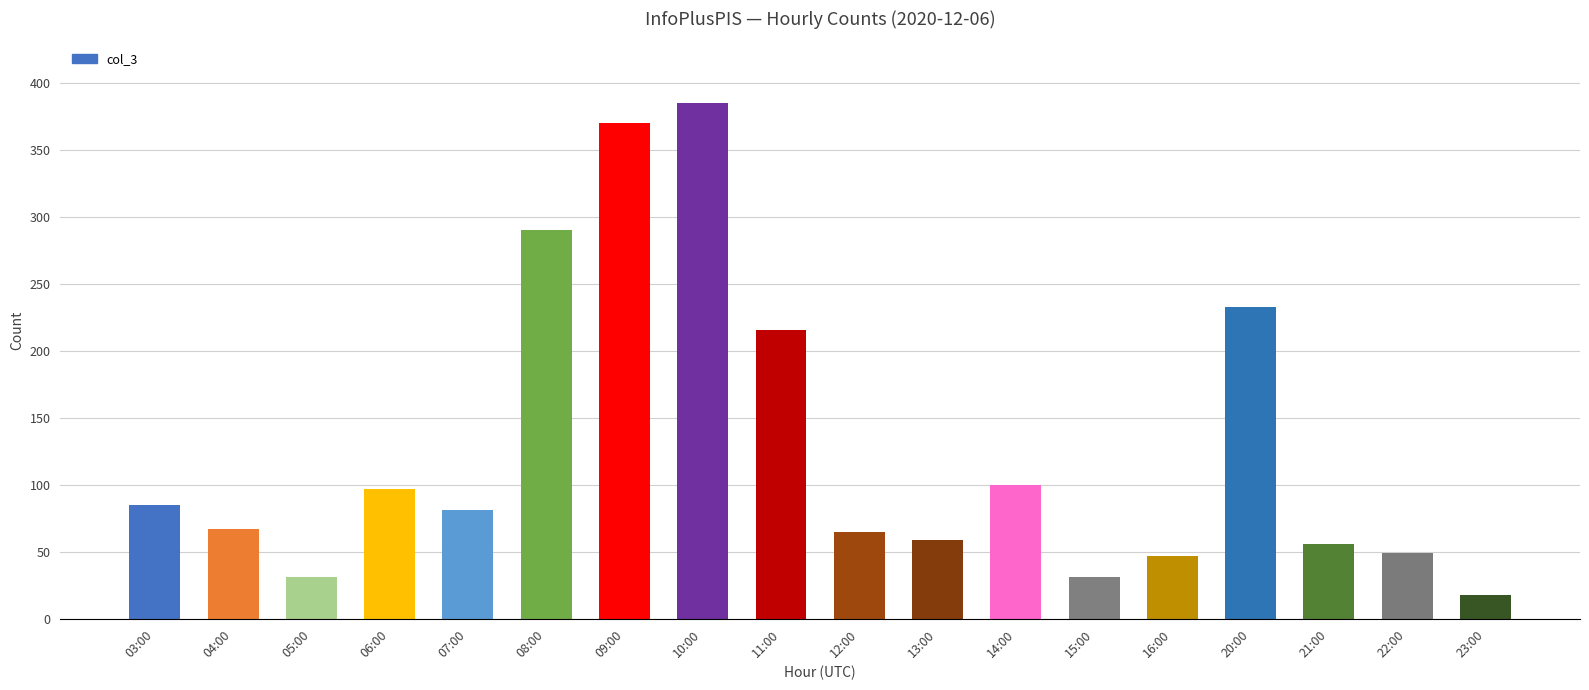

True or false: the data shows 290 at 08:00.

True